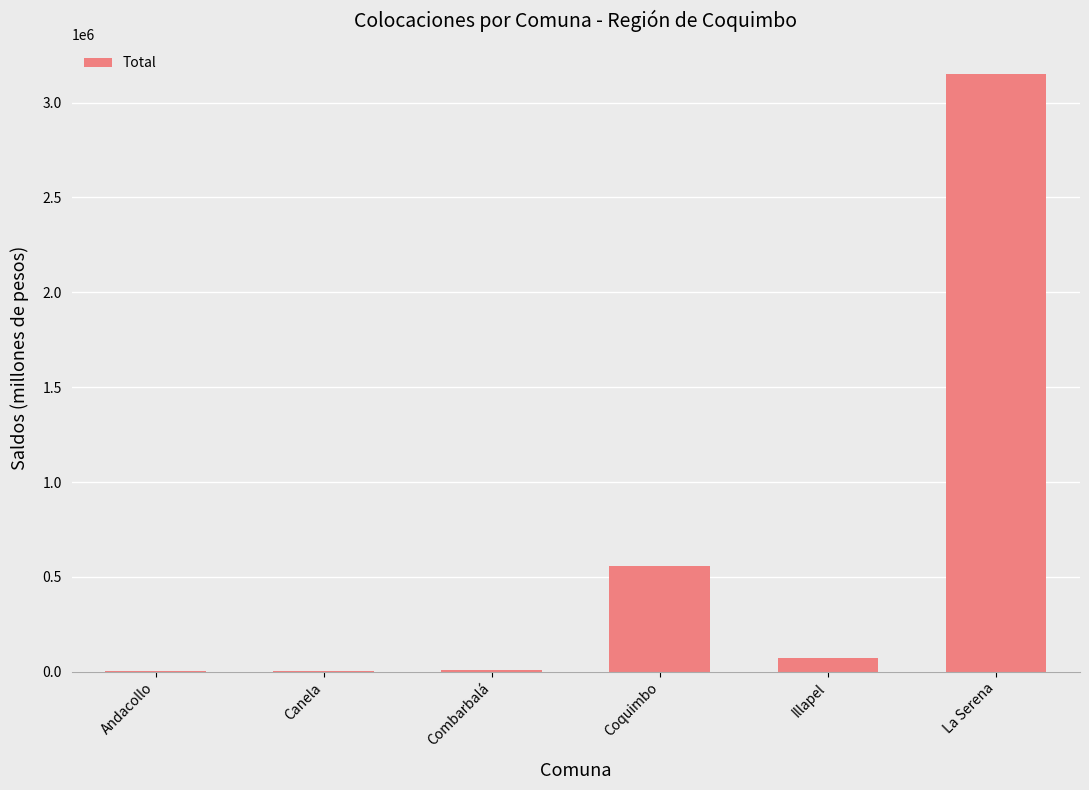

Does the chart contain stacked bars?

No